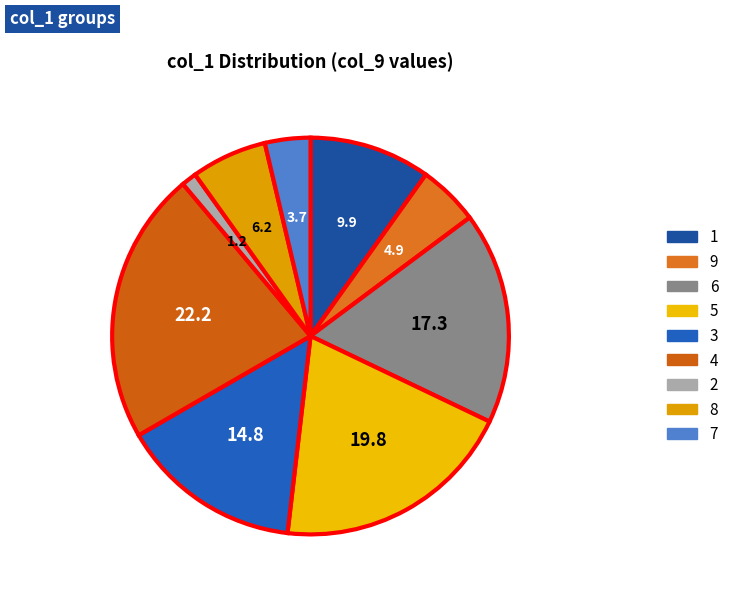

How many slices are in this pie chart?

9